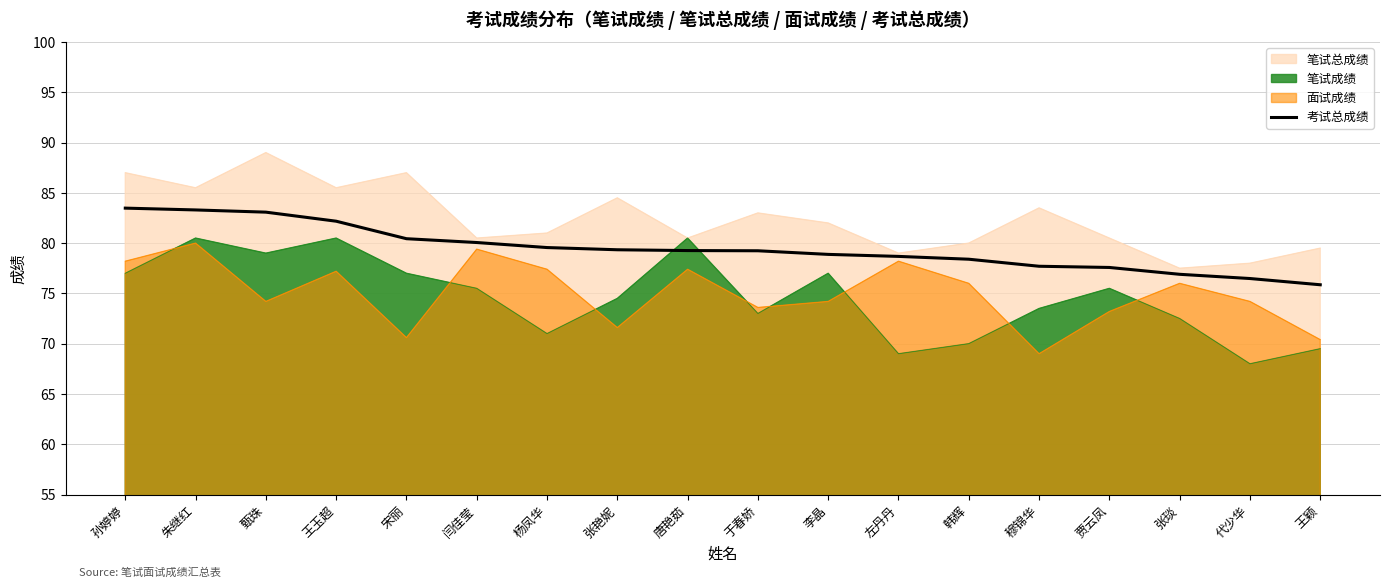

What position from the right is 王玉超?

15